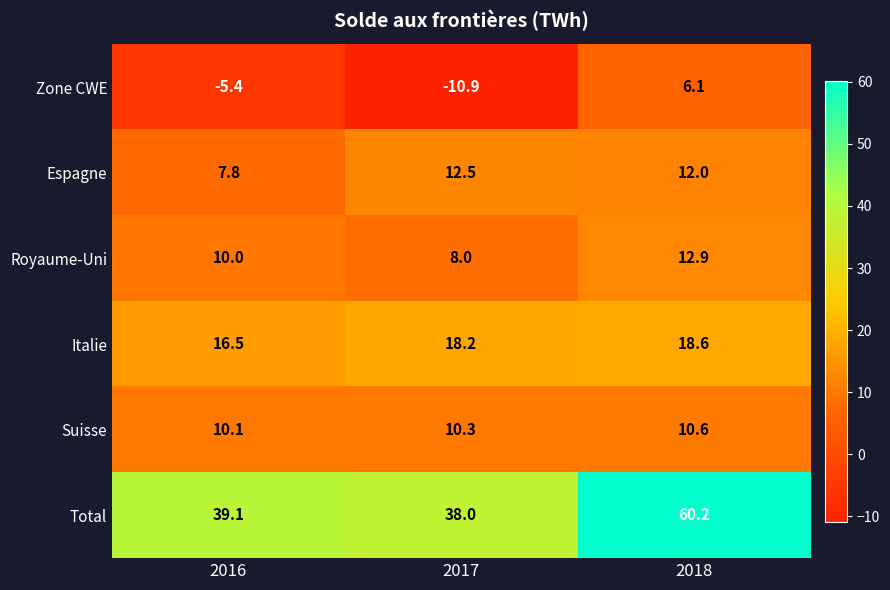

Reading left to right, transcribe all the data shown in this chart.

Zone CWE: -5.4	-10.9	6.1
Espagne: 7.8	12.5	12.0
Royaume-Uni: 10.0	8.0	12.9
Italie: 16.5	18.2	18.6
Suisse: 10.1	10.3	10.6
Total: 39.1	38.0	60.2